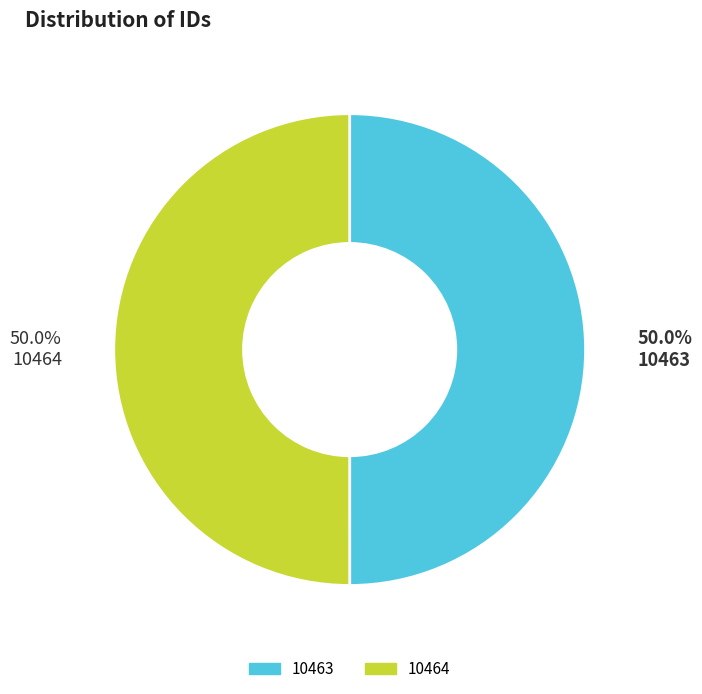

True or false: 10463 accounts for 36% of the total.

False